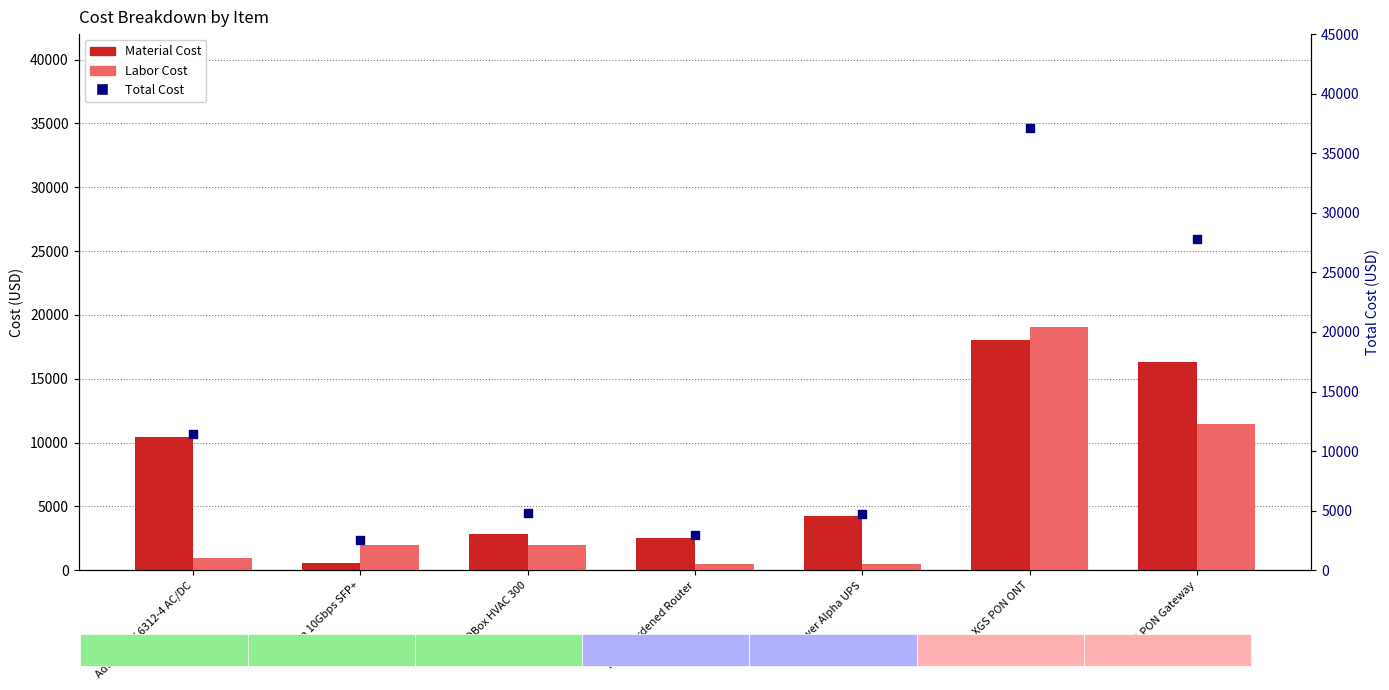

Which series reaches the minimum Y coordinate?

Labor Cost